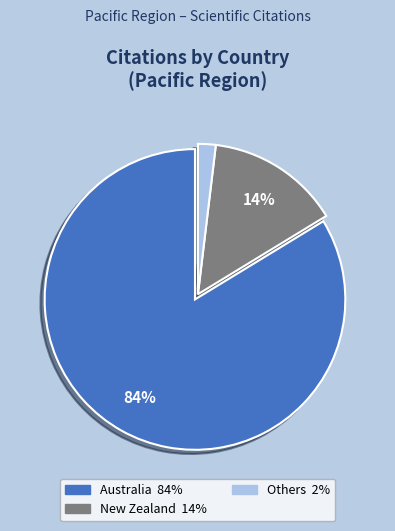

To the nearest percent, what is the difference between the largest and smallest slice percentages?

82%